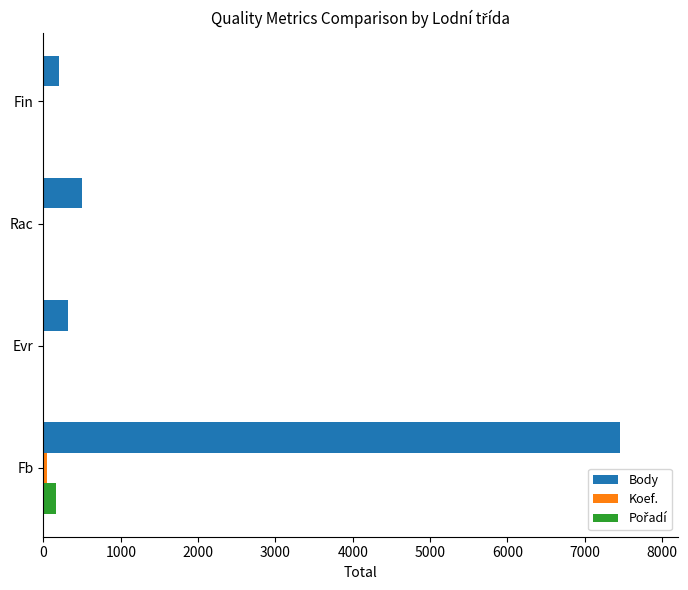

How many categories are shown in the chart?

4